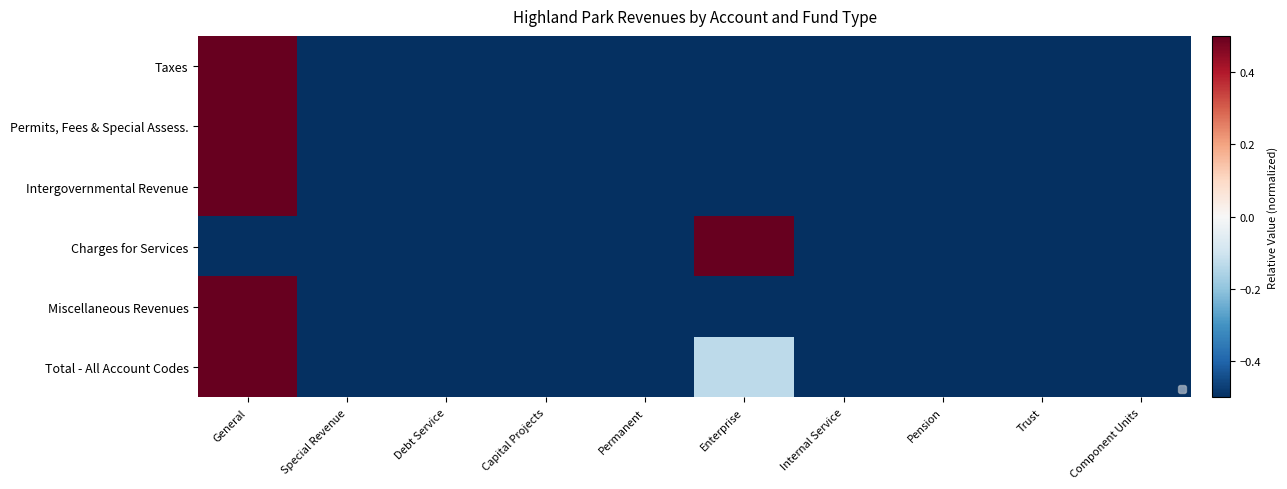

Which series has the largest total across all categories?

Total - All Account Codes